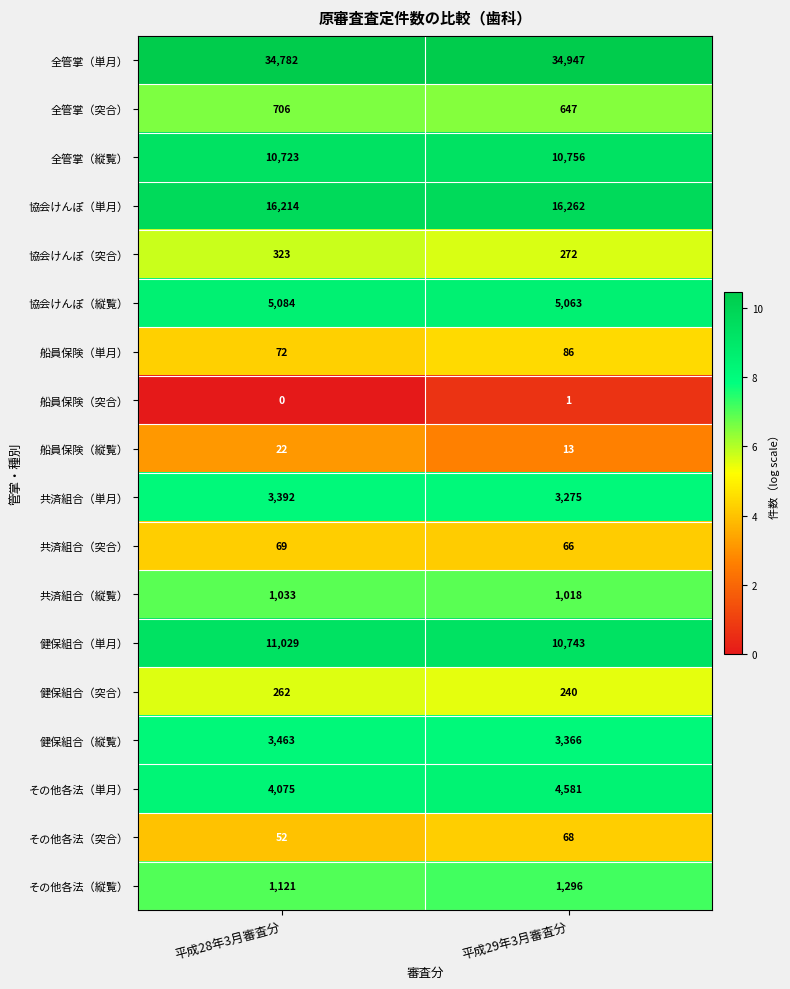

Between 平成28年3月審査分 and 平成29年3月審査分, which series saw the biggest shift?

その他各法（単月）